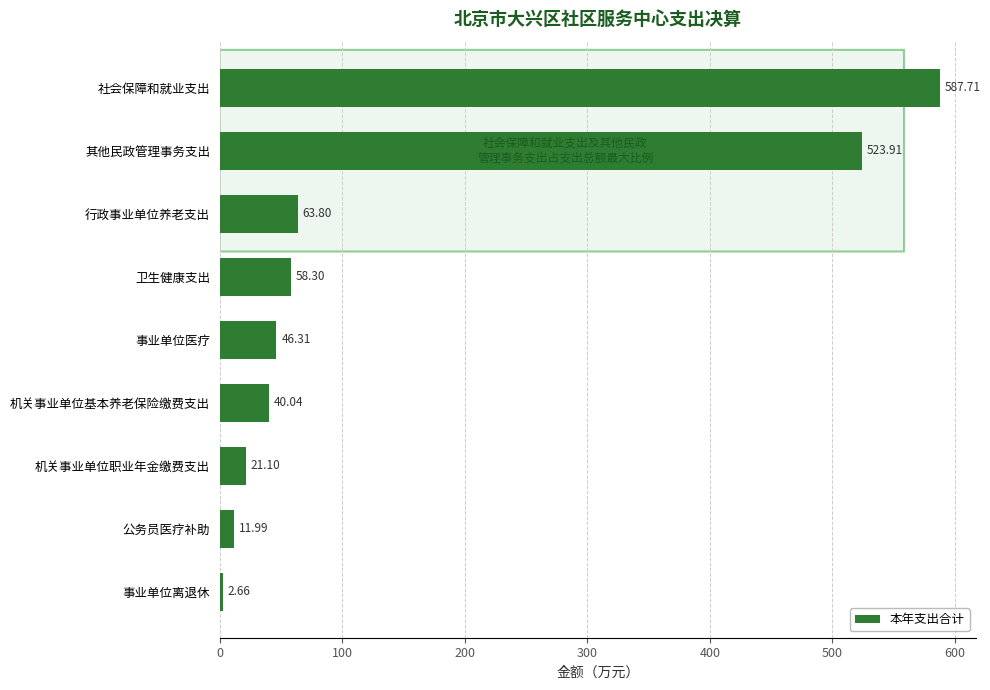

What is the label of the 5th bar from the bottom?

事业单位医疗